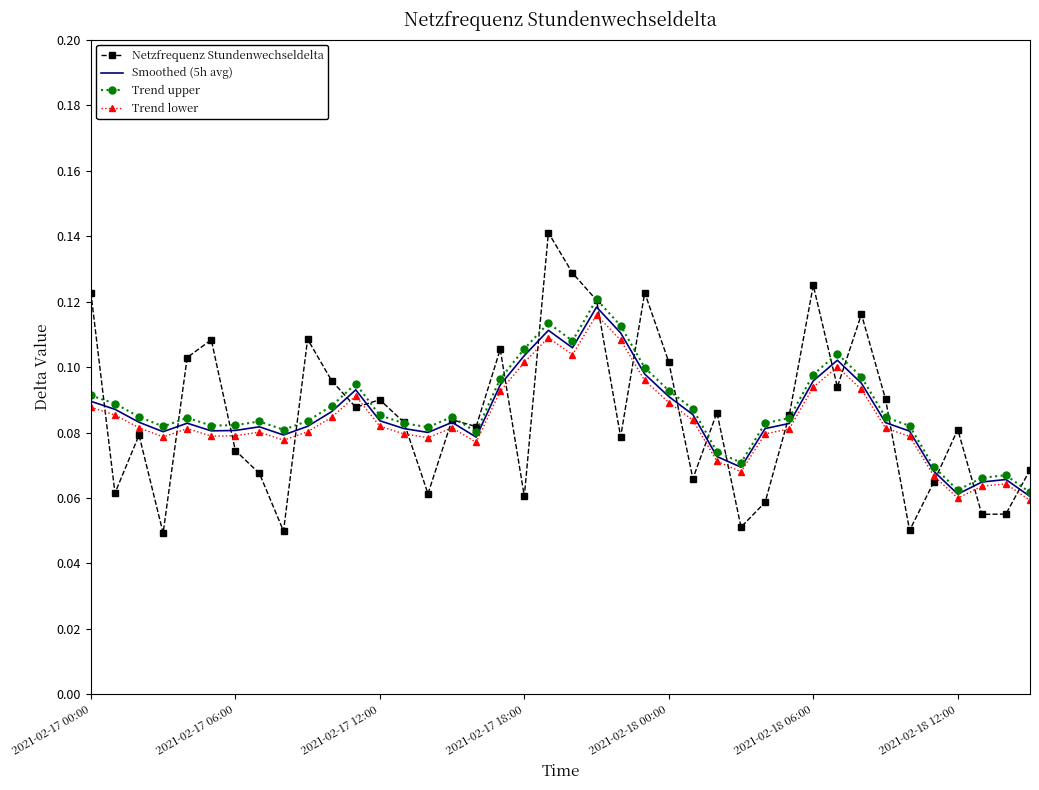

Which series has the largest range (max minus min)?

Netzfrequenz Stundenwechseldelta